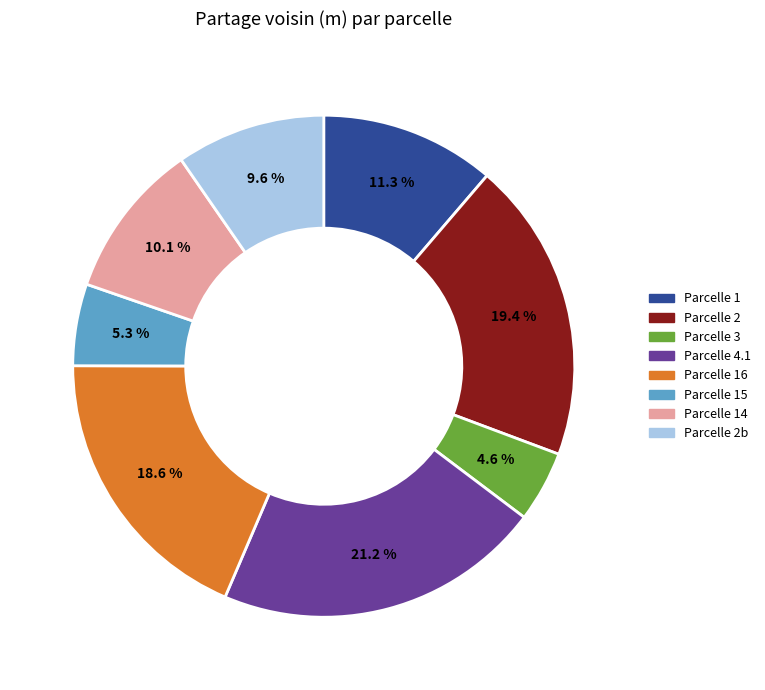

Is there a majority slice in this chart?

No